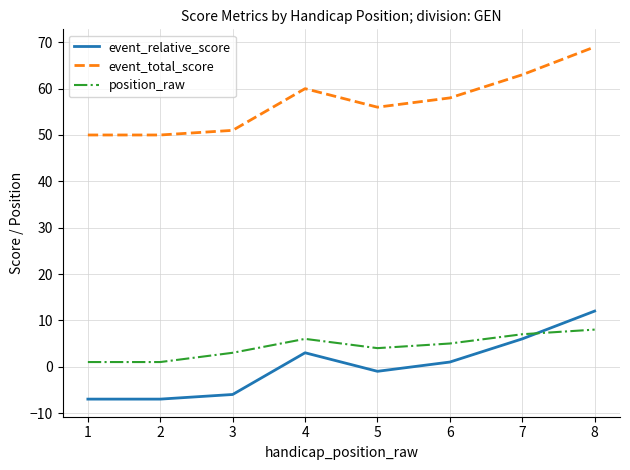

Count the number of data series in this chart.

3